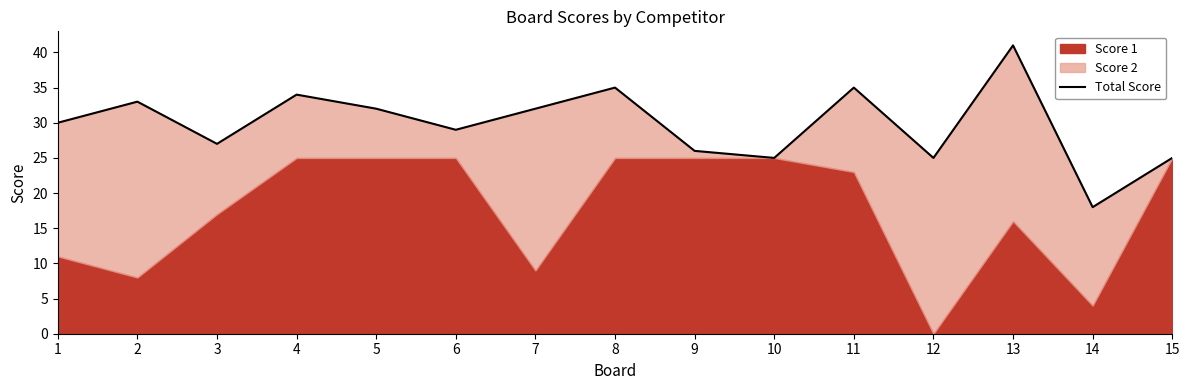

Is it true that the value at 15 is 25?

True